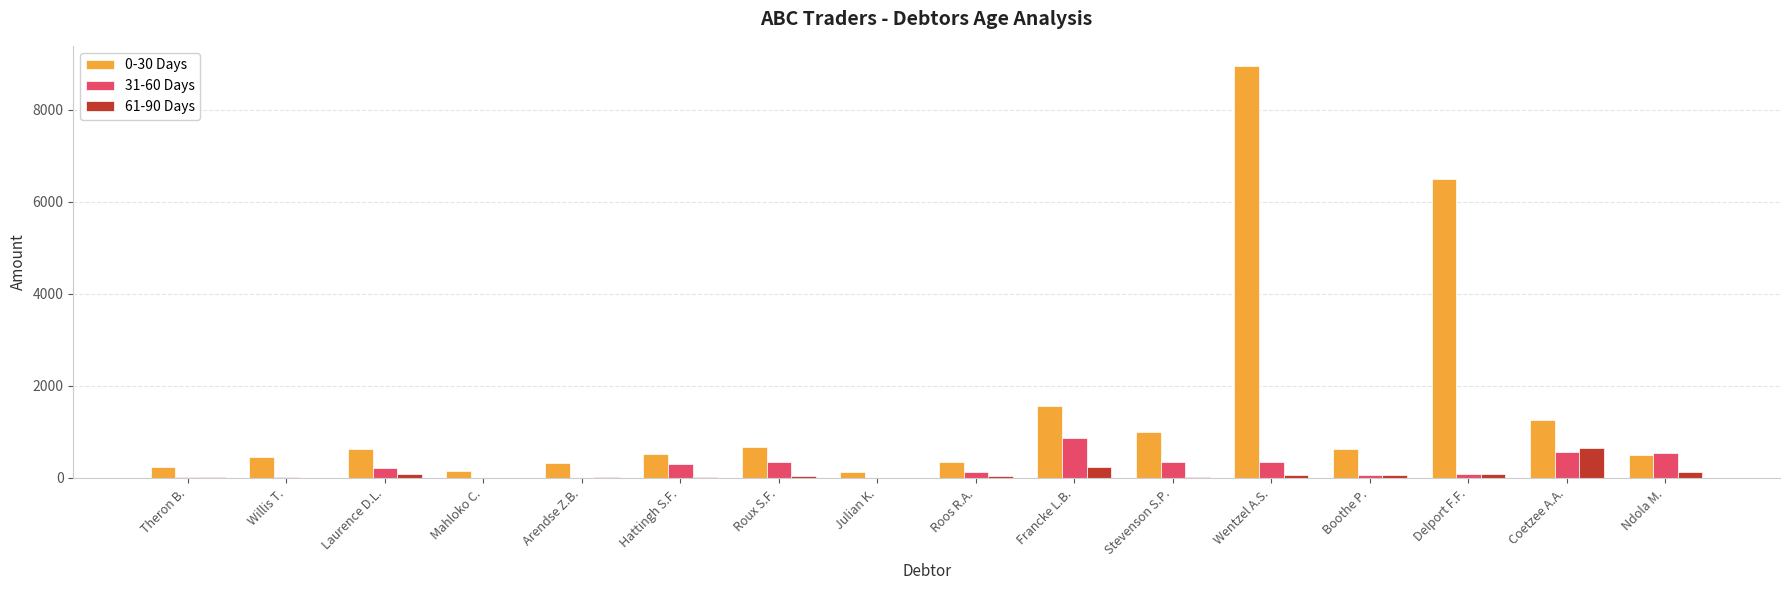

At which label does 31-60 Days reach its peak?

Francke L.B.